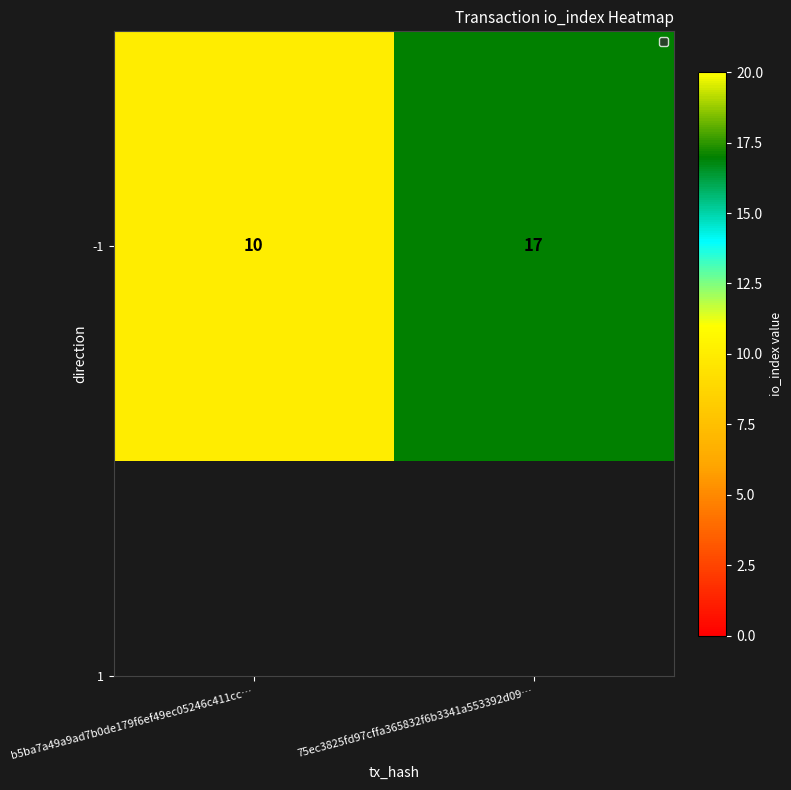

Which category has the lowest value across all series?

b5ba7a49a9ad7b0de179f6ef49ec05246c411cc…